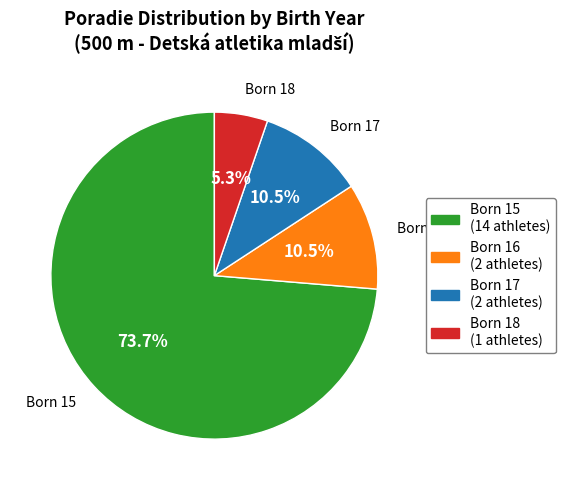

Which has a higher value, Born 17 or Born 15?

Born 15